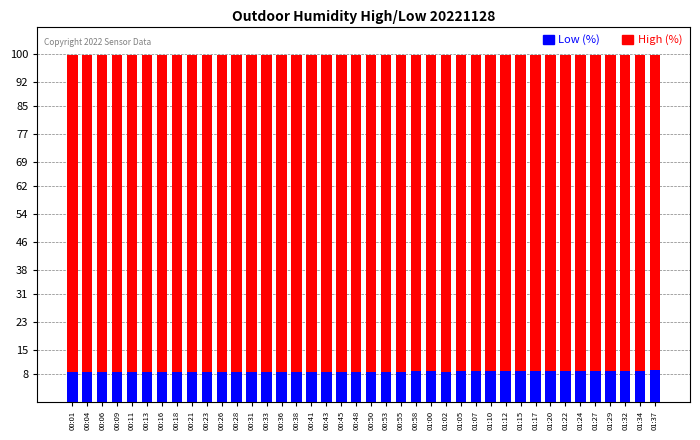

At how many categories does at least one series exceed 46?

40